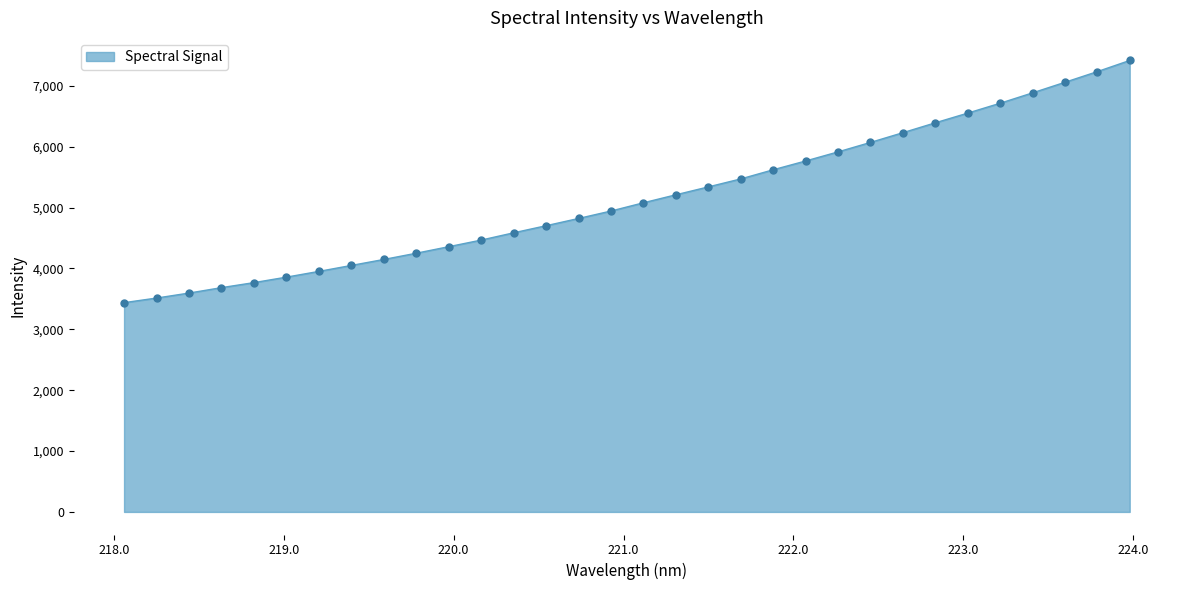

What is the minimum value shown in the chart?

3438.1